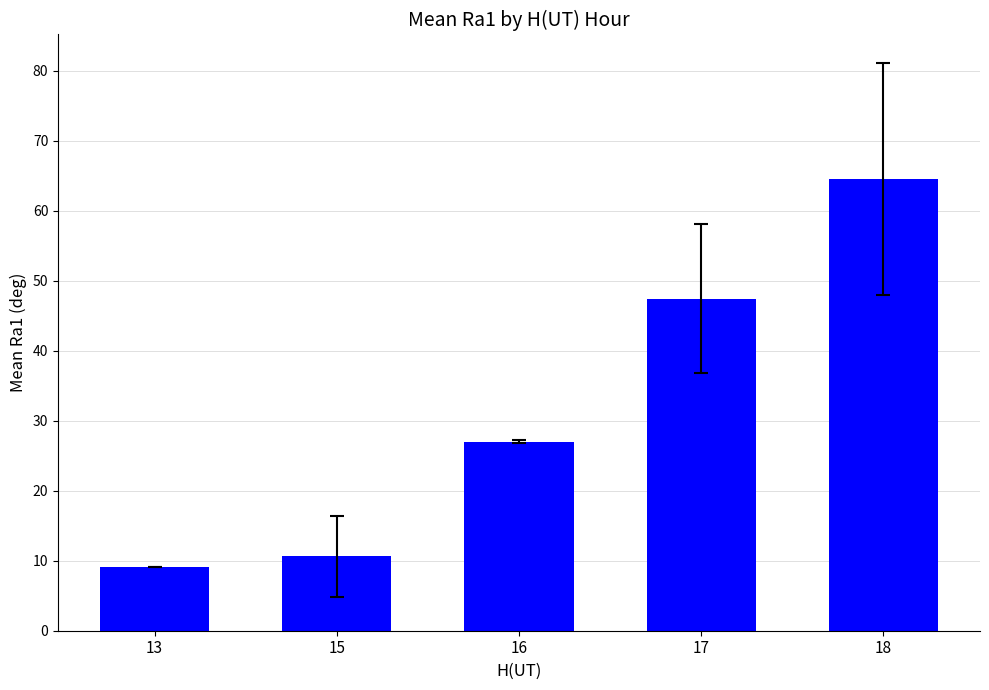

What is the sum of all values?

158.8